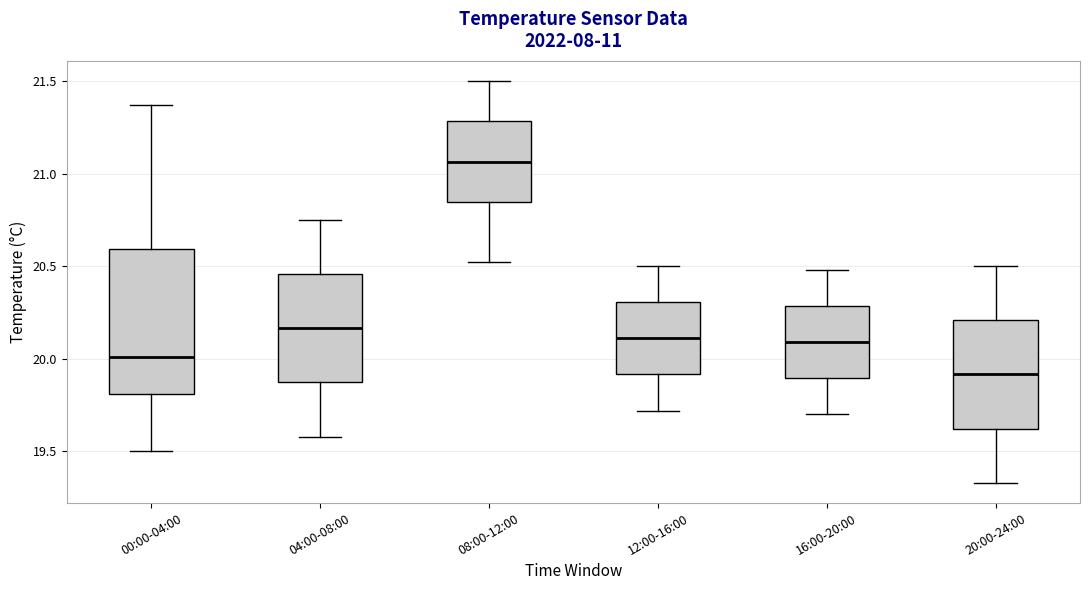

Where does the upper whisker of the box for 16:00-20:00 end on the y-axis? The values are not printed on the chart, so give them approximately, as read against the axis.

20.50